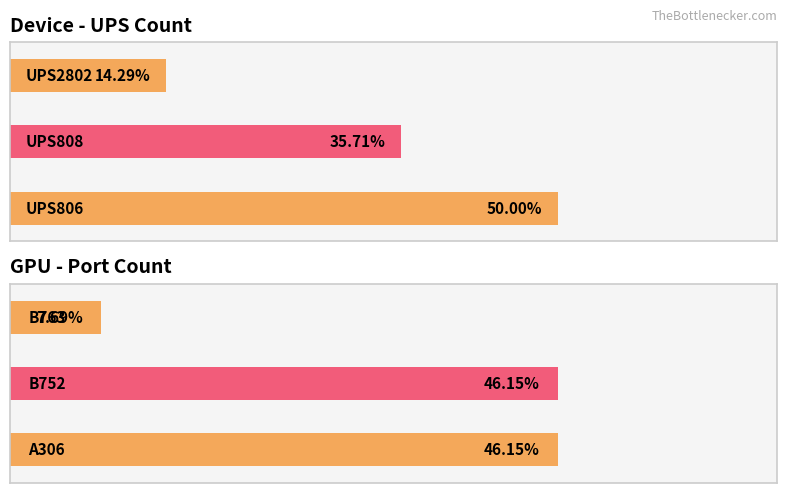

Between UPS2802 and UPS808, which is larger?

UPS808